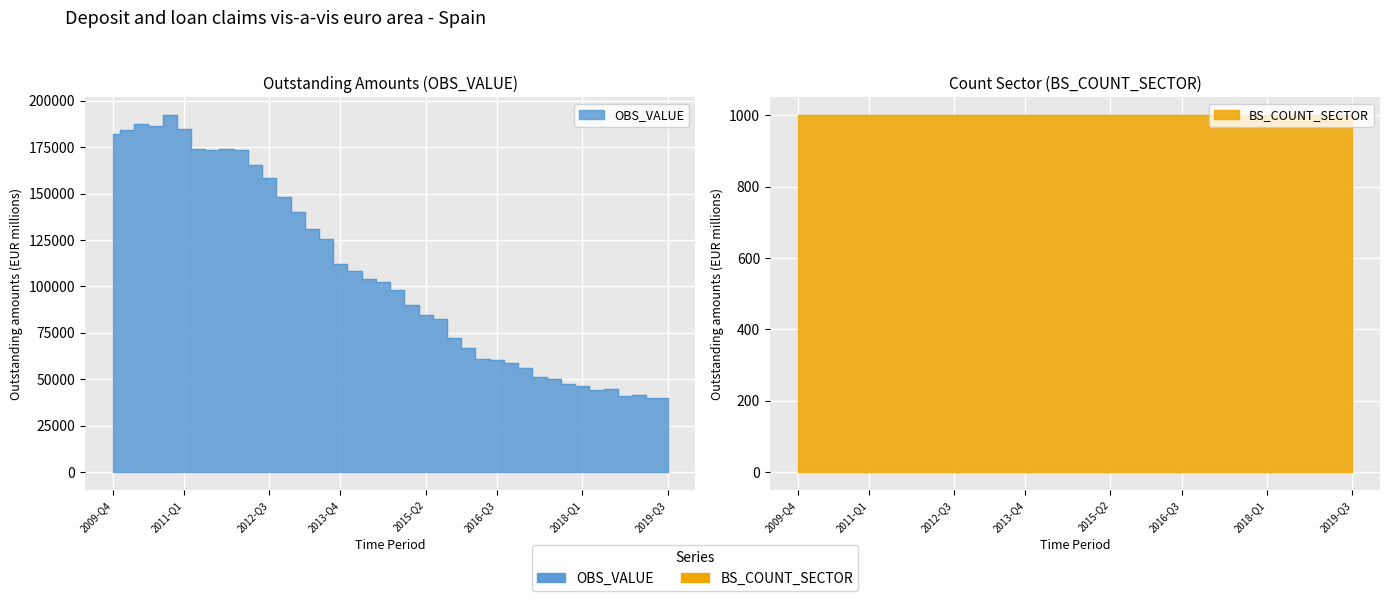

What is the change in value from 2015-Q2 to 2018-Q4?

-43765